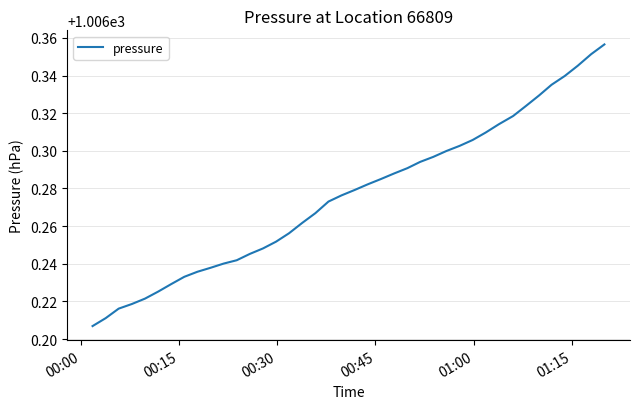

What is the difference between the maximum and minimum values?

0.1